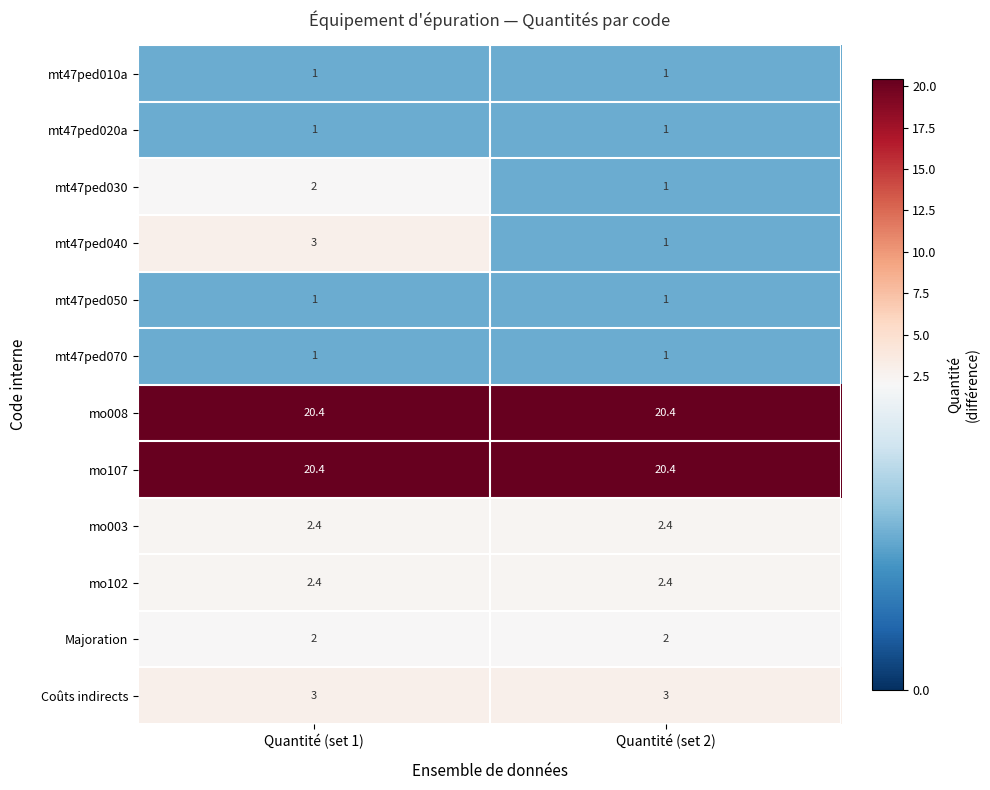

Reading left to right, transcribe all the data shown in this chart.

mt47ped010a: Quantité (set 1)=1.0	Quantité (set 2)=1.0
mt47ped020a: Quantité (set 1)=1.0	Quantité (set 2)=1.0
mt47ped030: Quantité (set 1)=2.0	Quantité (set 2)=1.0
mt47ped040: Quantité (set 1)=3.0	Quantité (set 2)=1.0
mt47ped050: Quantité (set 1)=1.0	Quantité (set 2)=1.0
mt47ped070: Quantité (set 1)=1.0	Quantité (set 2)=1.0
mo008: Quantité (set 1)=20.4	Quantité (set 2)=20.4
mo107: Quantité (set 1)=20.4	Quantité (set 2)=20.4
mo003: Quantité (set 1)=2.4	Quantité (set 2)=2.4
mo102: Quantité (set 1)=2.4	Quantité (set 2)=2.4
Majoration: Quantité (set 1)=2.0	Quantité (set 2)=2.0
Coûts indirects: Quantité (set 1)=3.0	Quantité (set 2)=3.0